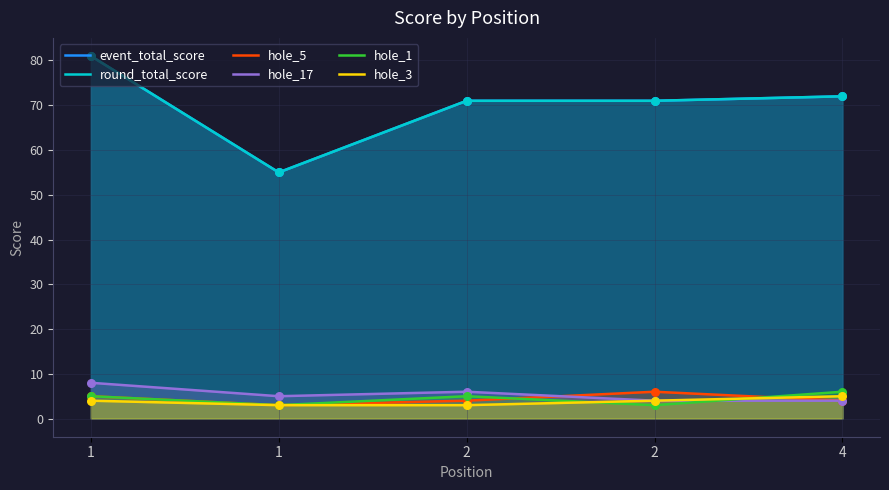

At which category is the sum across all series the highest?

1